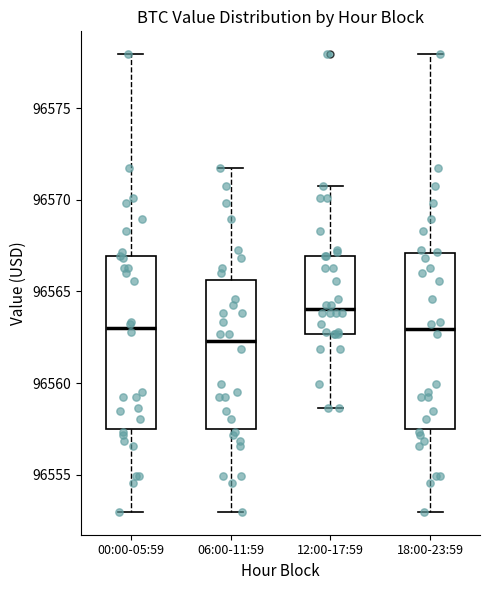

Reading left to right, read every box against the y-axis: the position of its median line, the range the box covers, and the ends of its whiskers. The values are not printed on the chart, so give them approximately, as read against the axis.

00:00-05:59: median 96563.0, box 96557.5 to 96567.0, whiskers 96553.0 to 96578.0
06:00-11:59: median 96562.5, box 96557.5 to 96565.5, whiskers 96553.0 to 96572.0
12:00-17:59: median 96564.0, box 96562.5 to 96567.0, whiskers 96558.5 to 96571.0
18:00-23:59: median 96563.0, box 96557.5 to 96567.0, whiskers 96553.0 to 96578.0